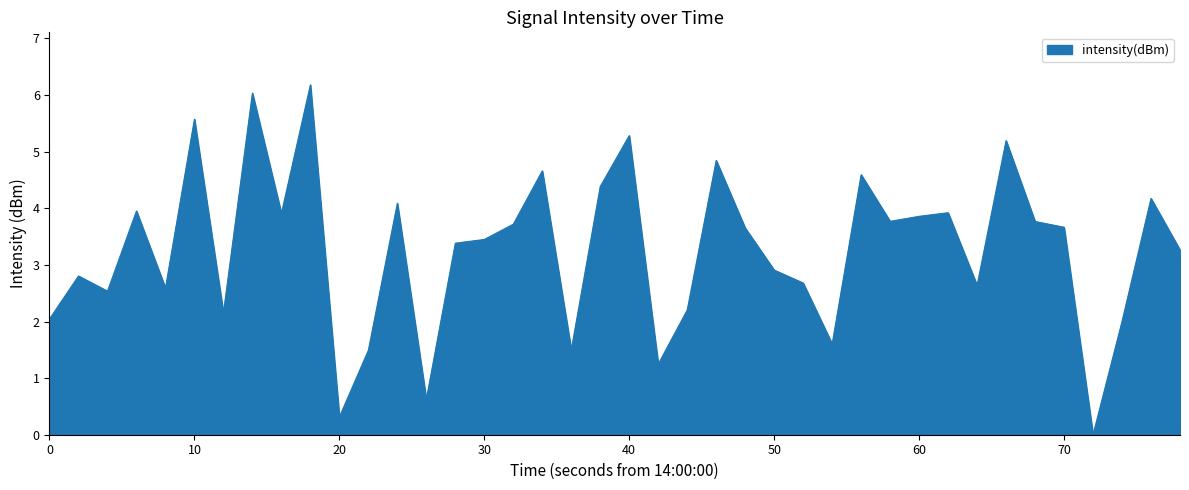

What is the difference between the maximum and minimum values?

6.2